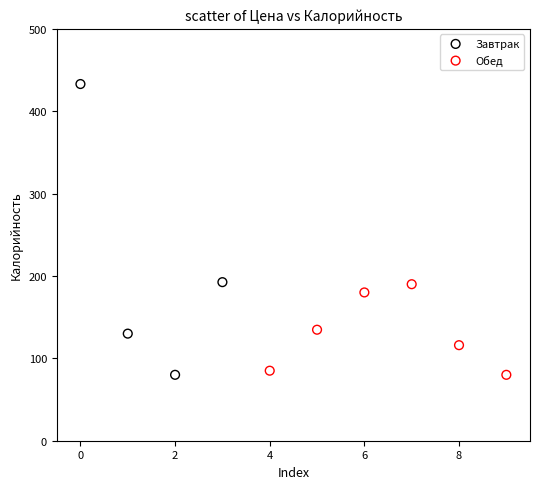

Which series has the widest spread of Y values?

Завтрак